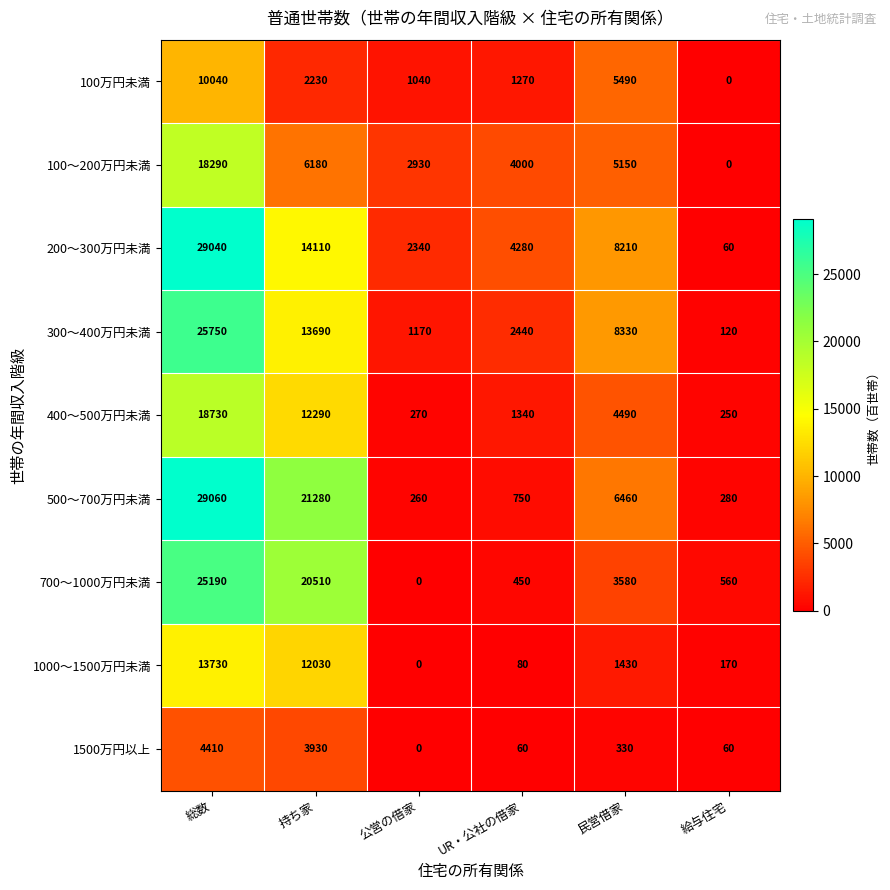

What is the average value of the 1000～1500万円未満 series?

4573